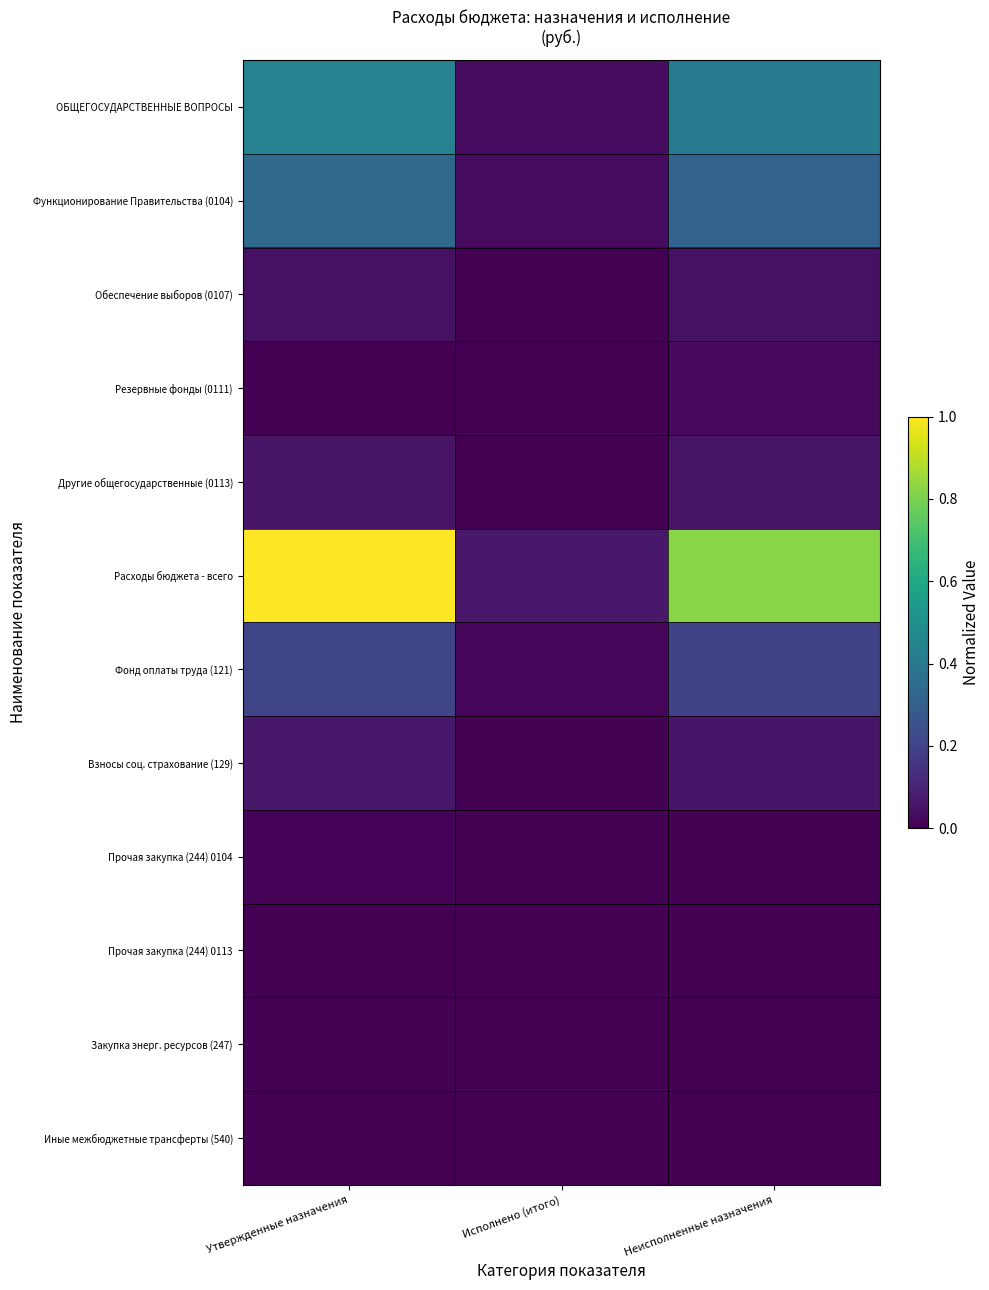

What is the greatest value displayed?

1.0